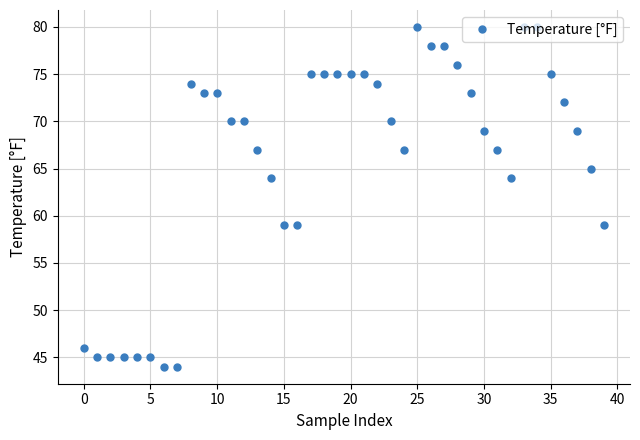

True or false: the data has more than 1 interior local peaks.

True